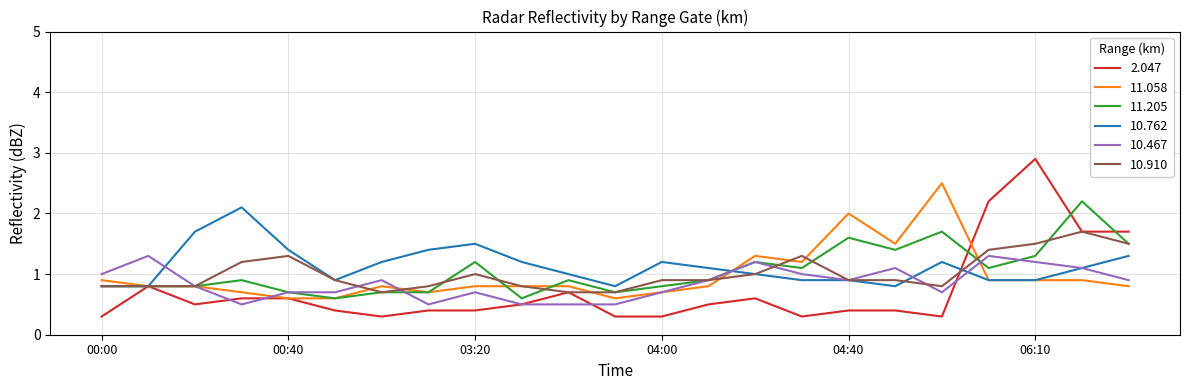

Which series has the largest range (max minus min)?

2.047